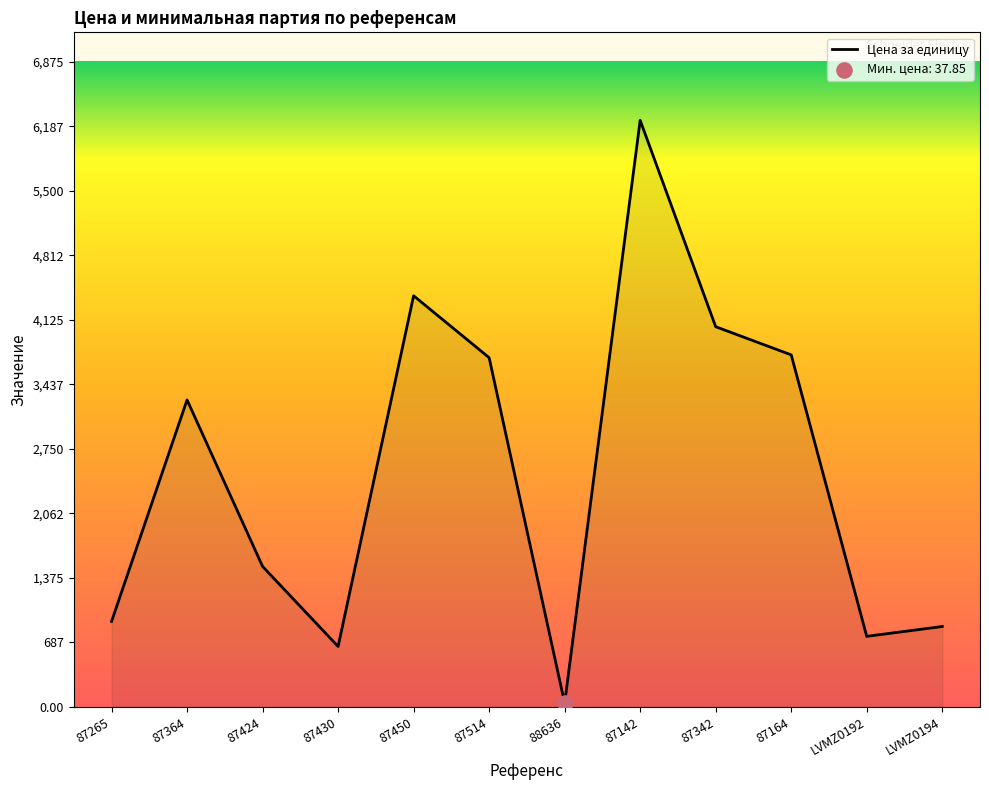

Which has a higher value, 87424 or 87164?

87164